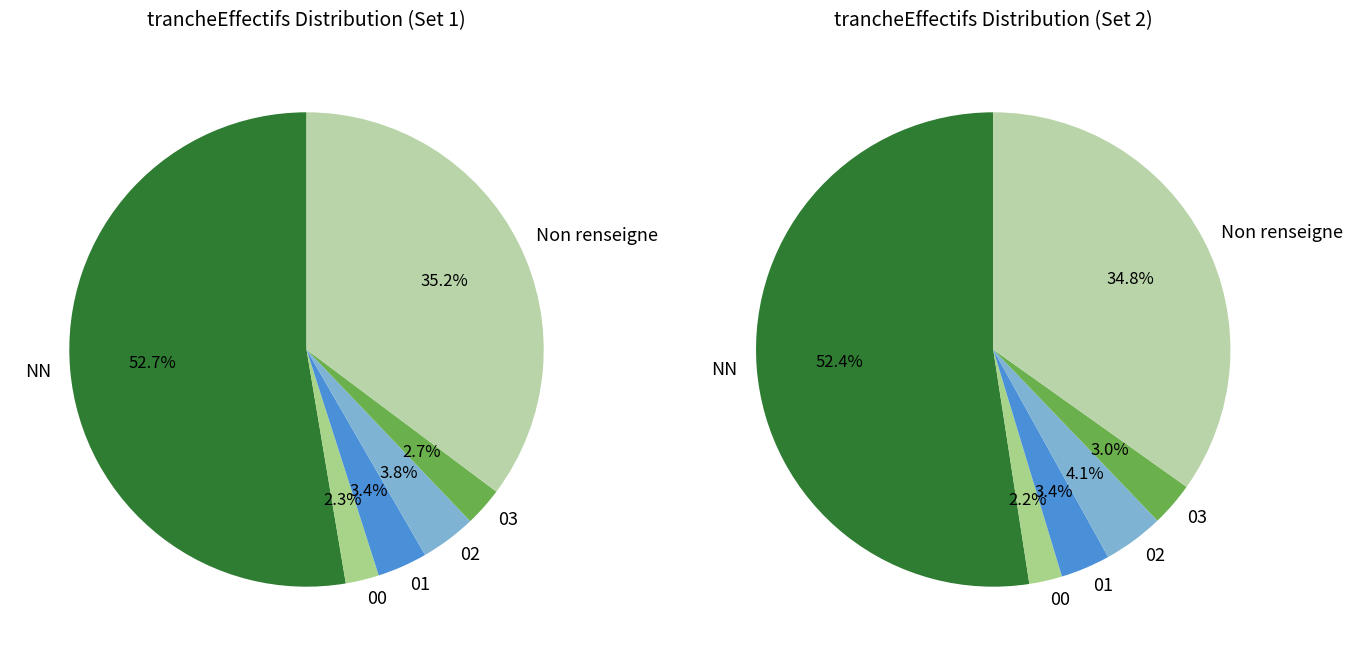

To the nearest percent, what is the combined percentage of 01 and ?

38%